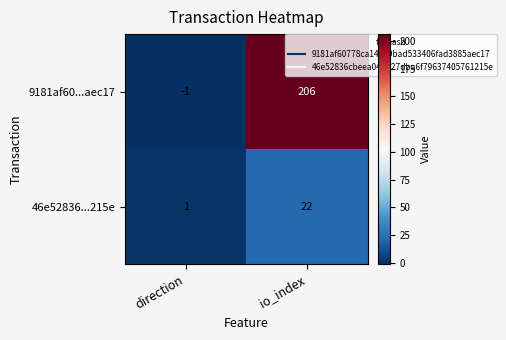

Rank the series by their average value, from highest to lowest.

9181af60...aec17, 46e52836...215e